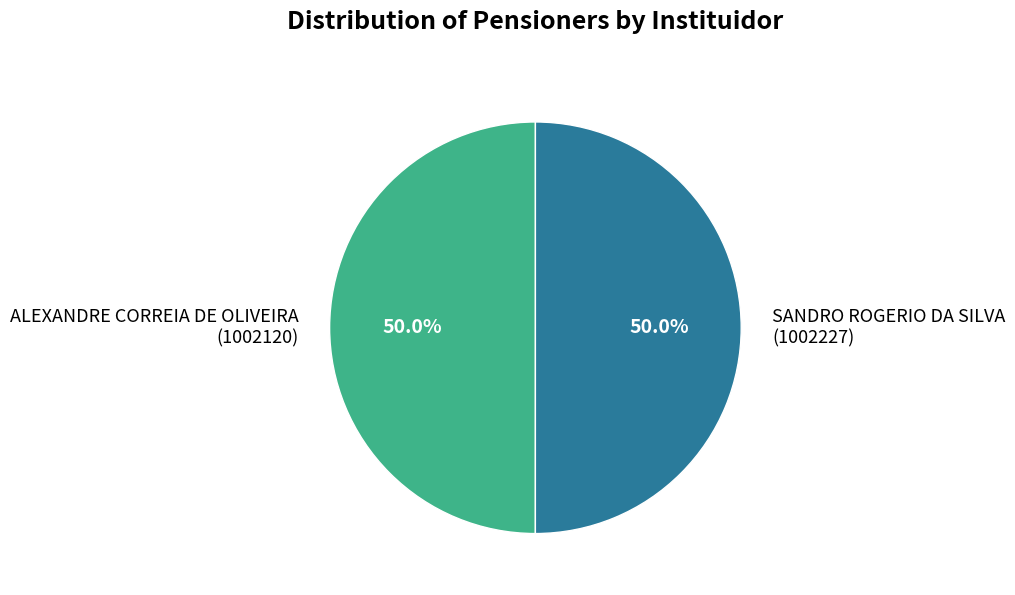

Approximately how many times larger is the value at SANDRO ROGERIO DA SILVA (1002227) compared to ALEXANDRE CORREIA DE OLIVEIRA (1002120)?

1.0